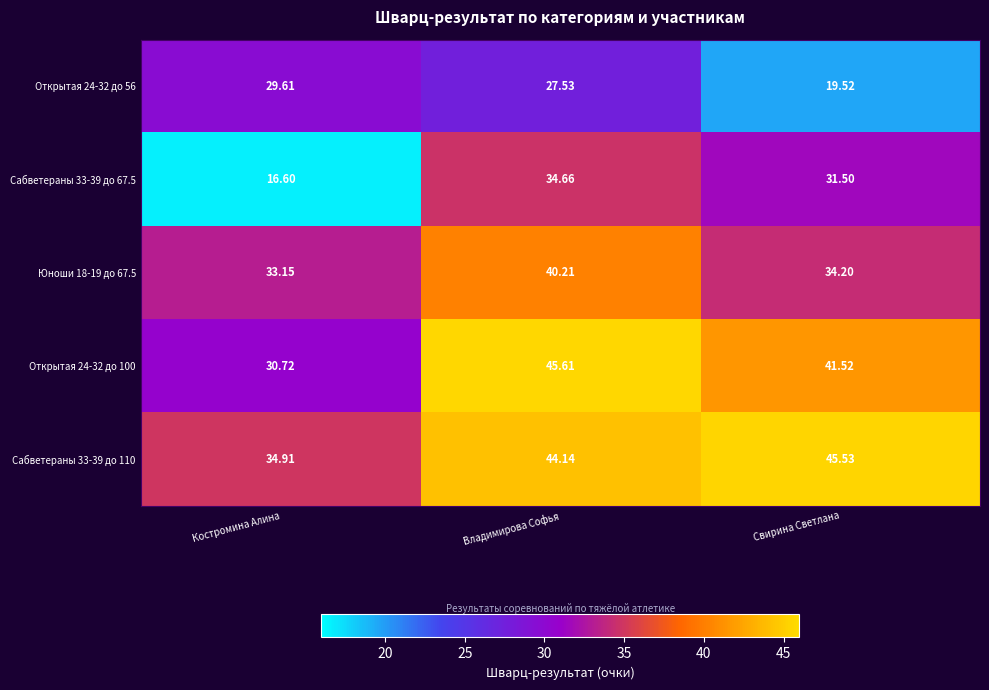

At which label does Сабветераны 33-39 до 67.5 reach its minimum?

Костромина Алина